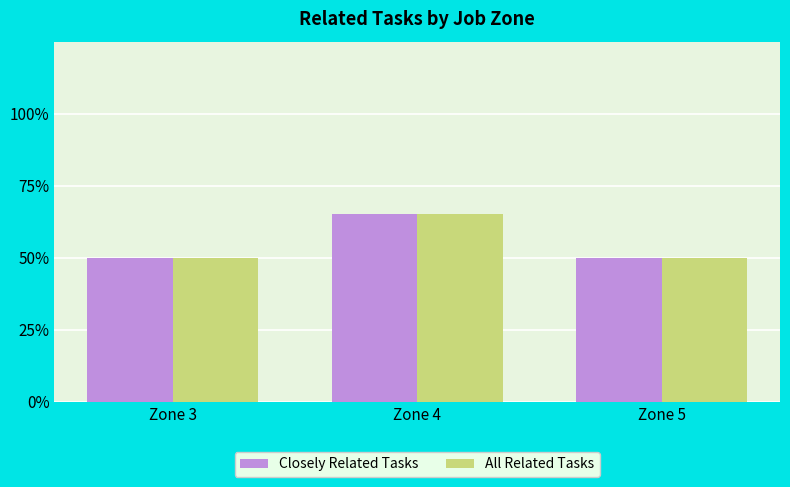

What are all the series names shown in the legend?

Closely Related Tasks, All Related Tasks